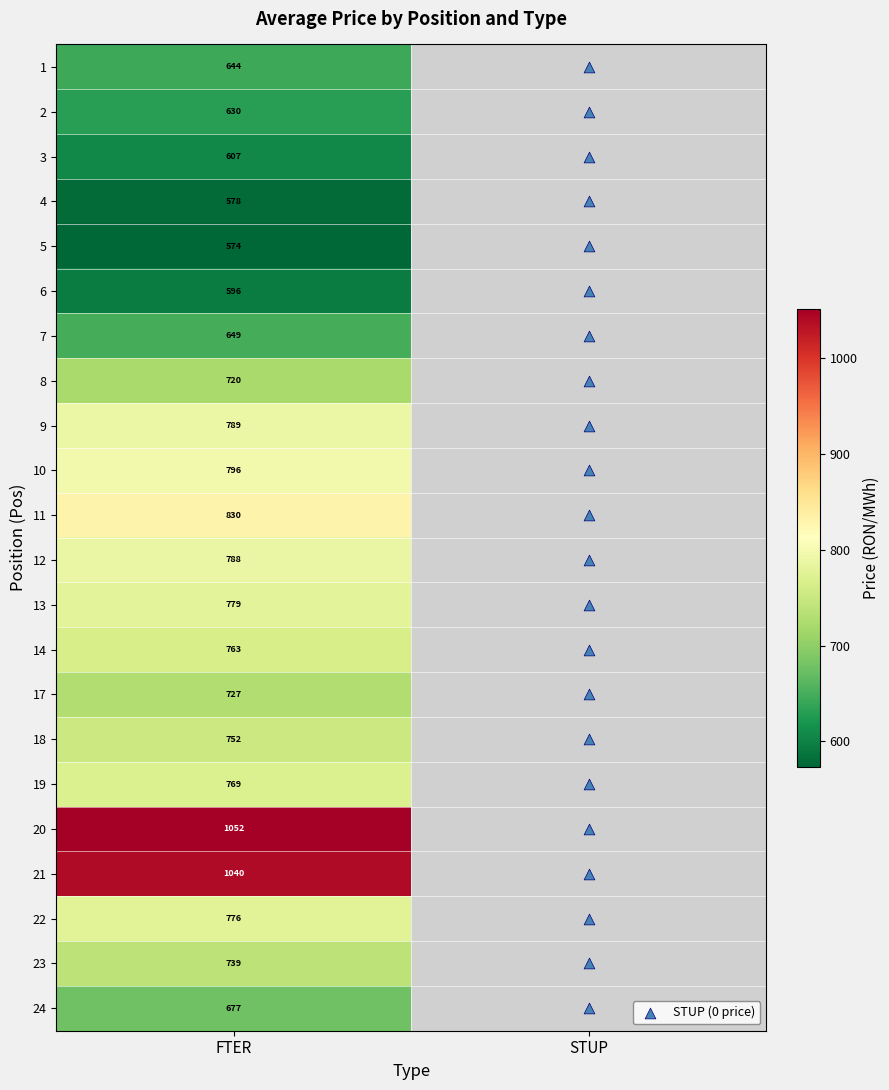

Reading right to left, extract all data points from this chart.

FTER: 677.5	738.7	775.8	1040.0	1052.0	769.0	751.6	727.0	763.1	779.0	787.8	829.8	796.4	789.0	720.3	649.5	595.5	573.8	578.1	606.8	630.4	644.5
STUP: 0.0	0.0	0.0	0.0	0.0	0.0	0.0	0.0	0.0	0.0	0.0	0.0	0.0	0.0	0.0	0.0	0.0	0.0	0.0	0.0	0.0	0.0